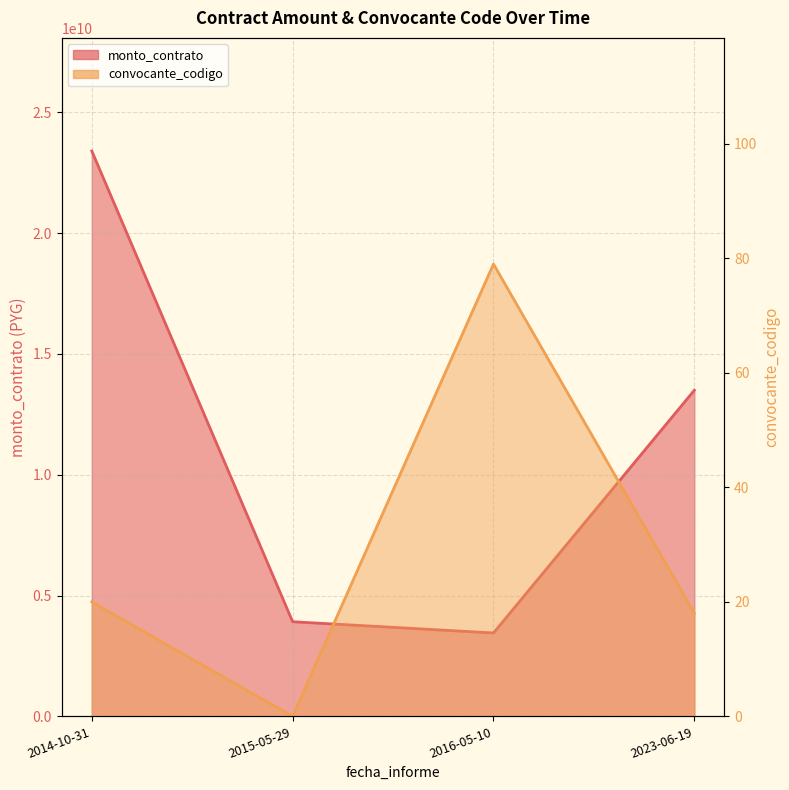

Which category has the lowest value across all series?

2015-05-29